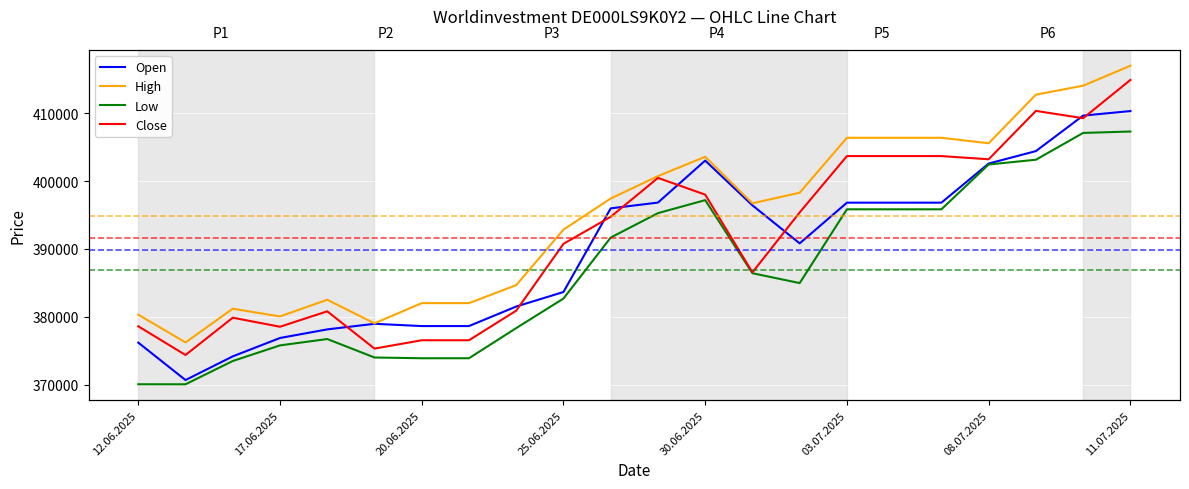

What is the greatest value displayed?

416987